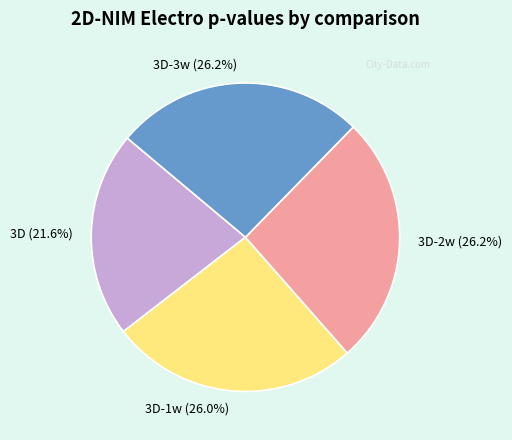

Is it true that 3D is 9% of the pie?

False